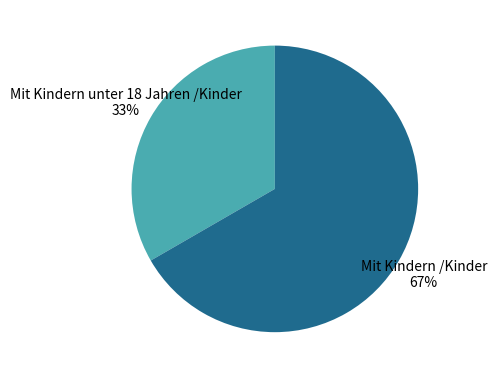

To the nearest percent, what is the average slice percentage?

50%